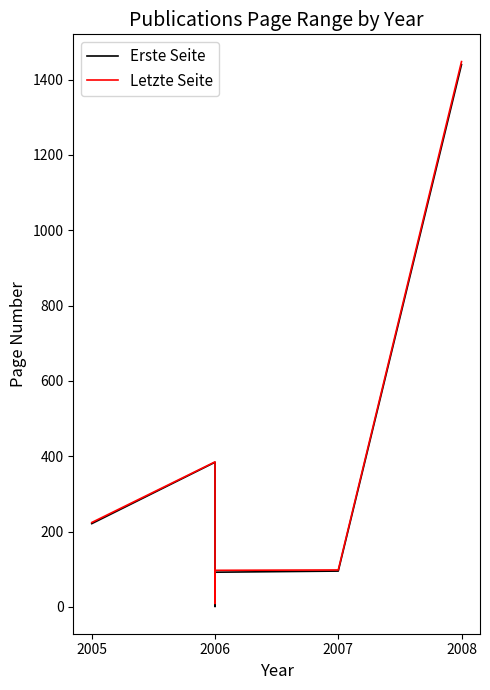

List the series in order of their peak value, lowest first.

Erste Seite, Letzte Seite